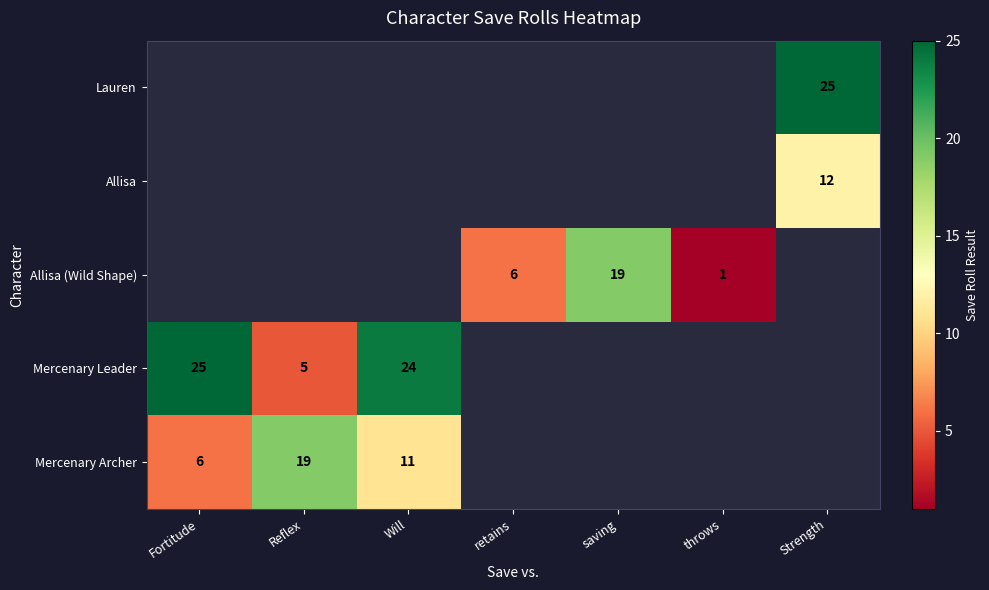

What is the greatest value displayed?

25.0